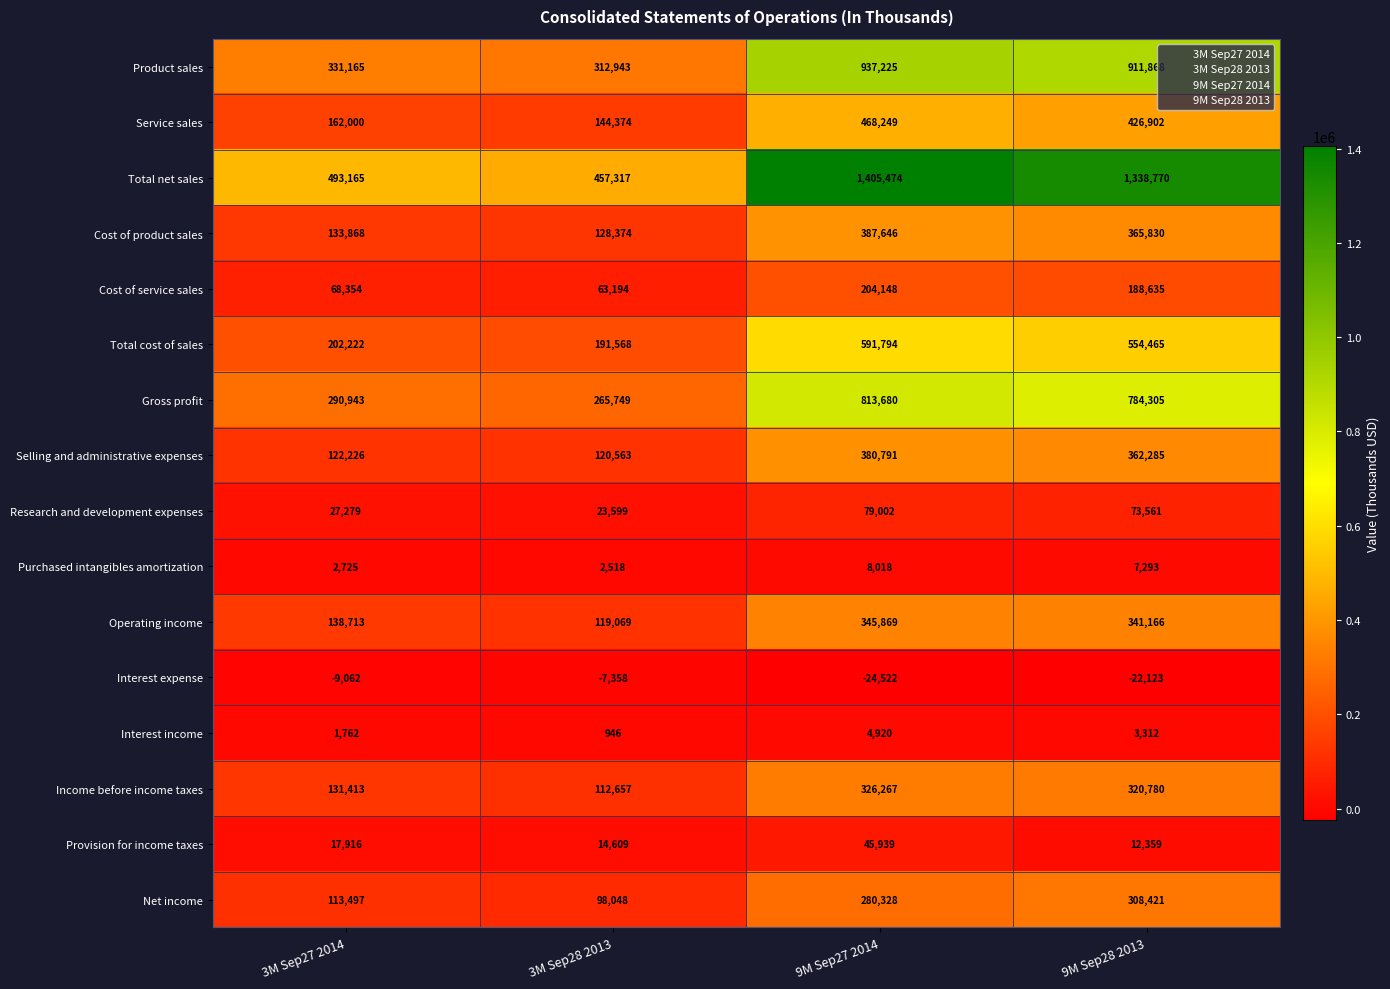

True or false: Purchased intangibles amortization has a value of 10598 at 9M Sep28 2013.

False